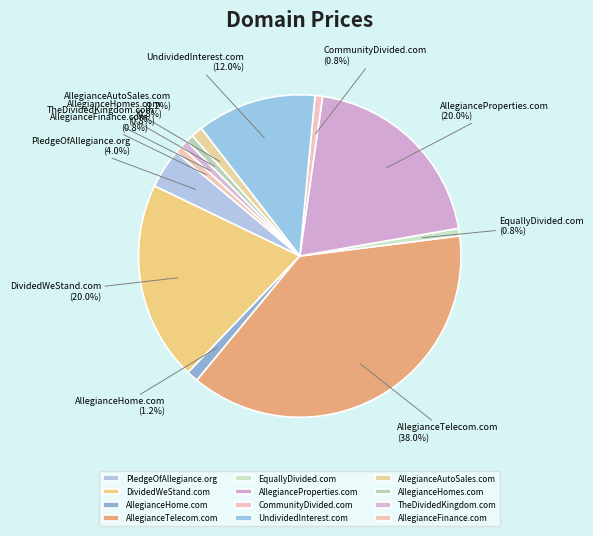

Combined, what portion of the pie is UndividedInterest.com and AllegianceFinance.com?

12.7%